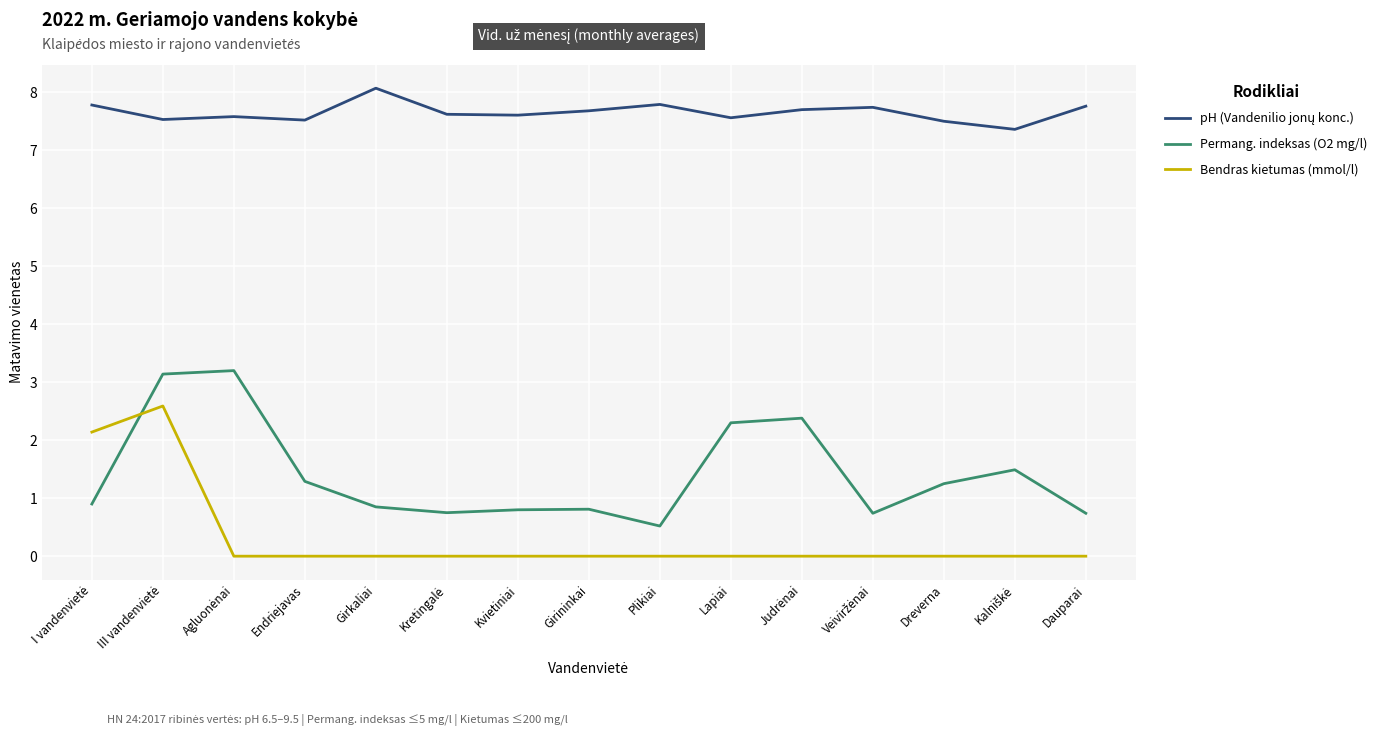

What is the total value across all series at Girkaliai?

8.9